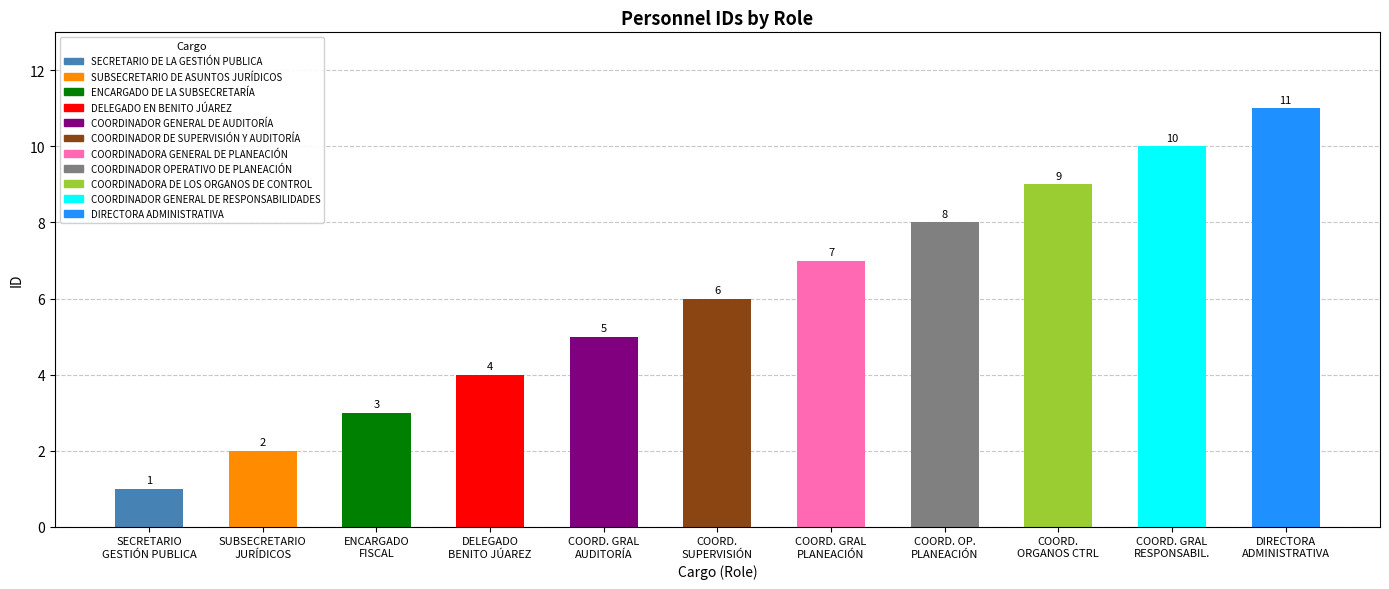

How many values are between 3 and 9?

7